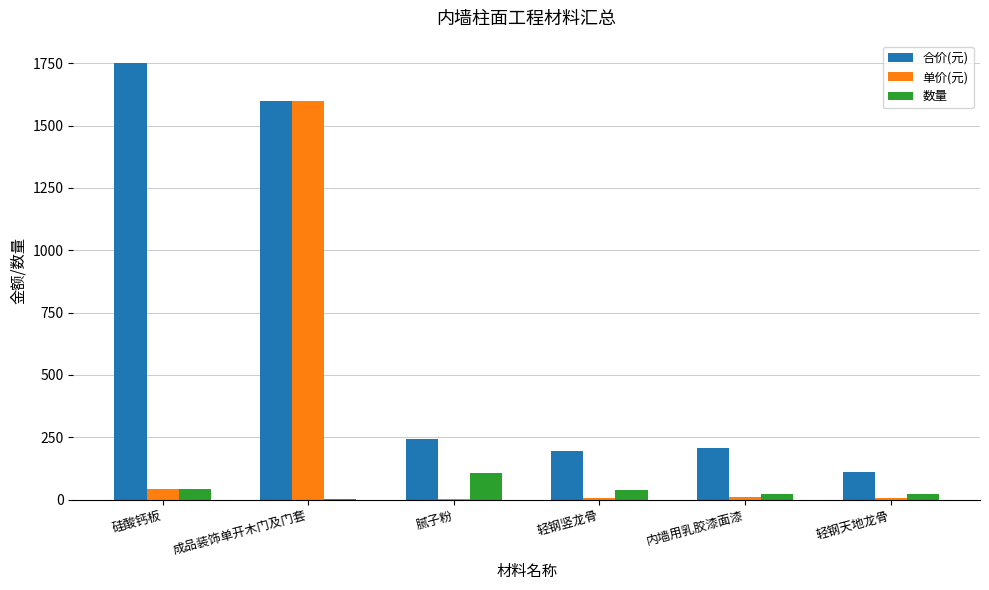

How many values in the 数量 series exceed 37?

3